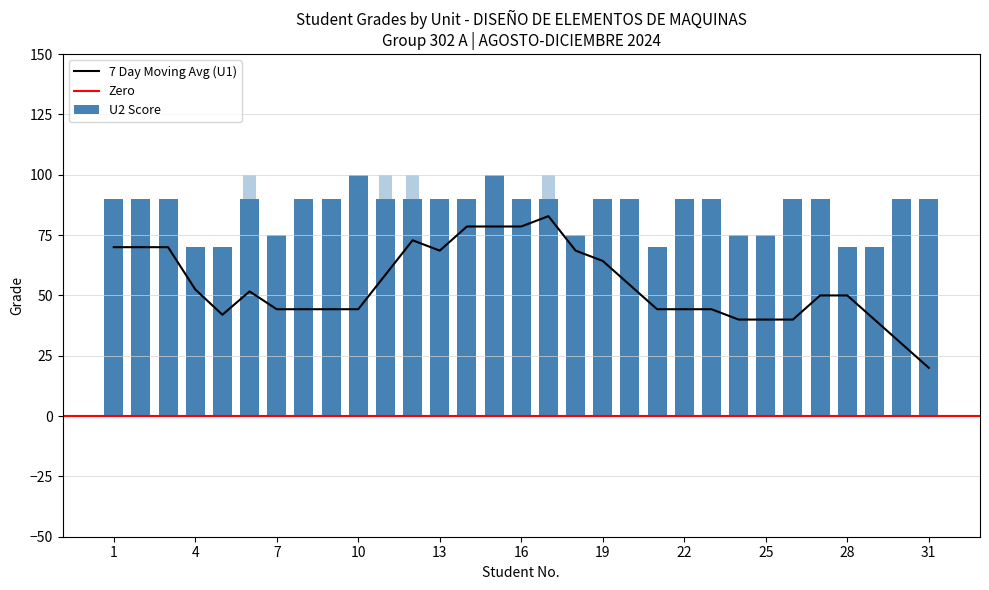

What is the difference between the values at 11 and 24?

15